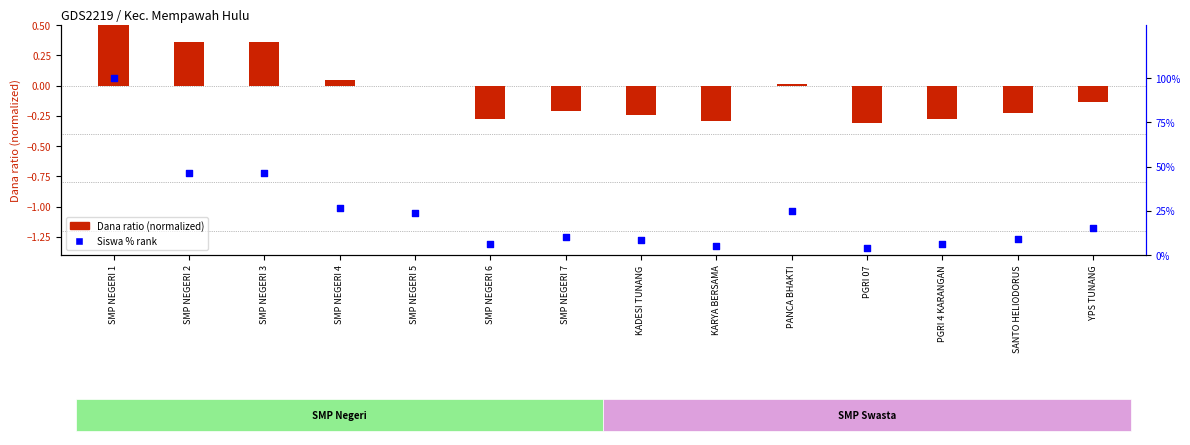

Which series has the largest total across all categories?

Siswa % rank